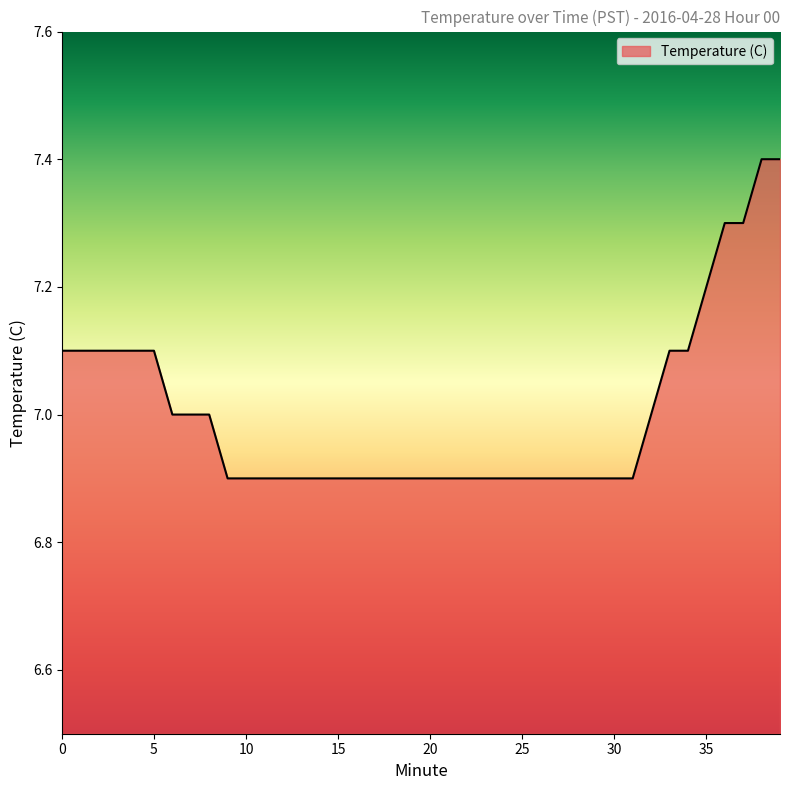

What is the maximum value shown in the chart?

7.4